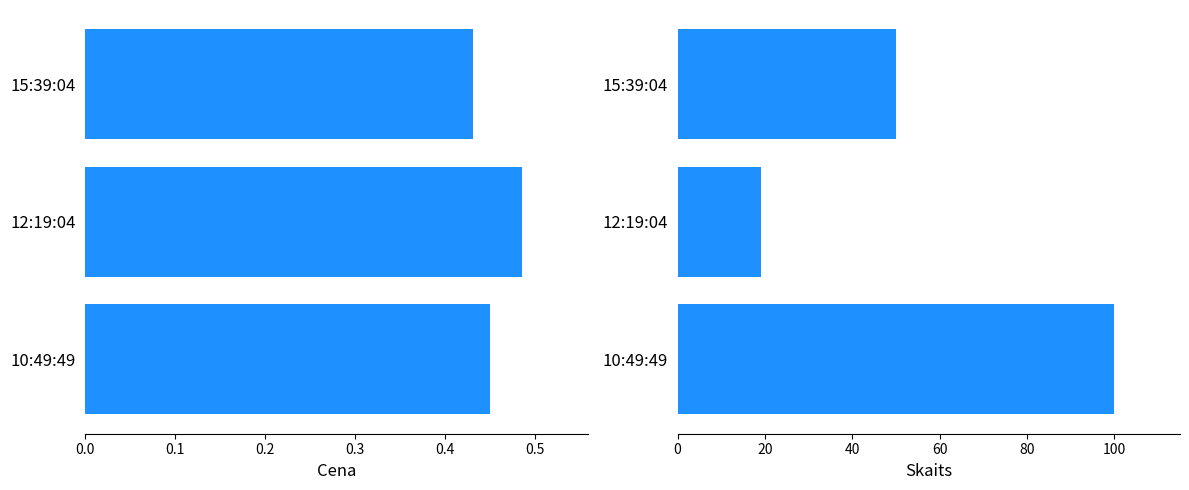

Reading left to right, extract all data points from this chart.

Cena: 0.4	0.5	0.5
Skaits: 50.0	19.0	100.0